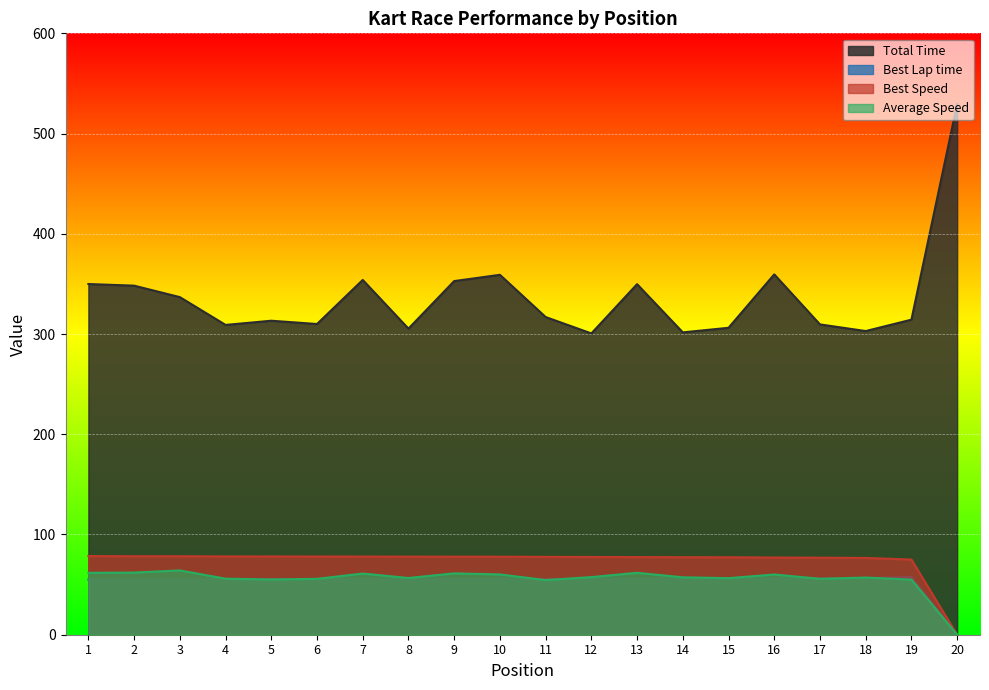

At which label is Best Lap time closest to 28?

1